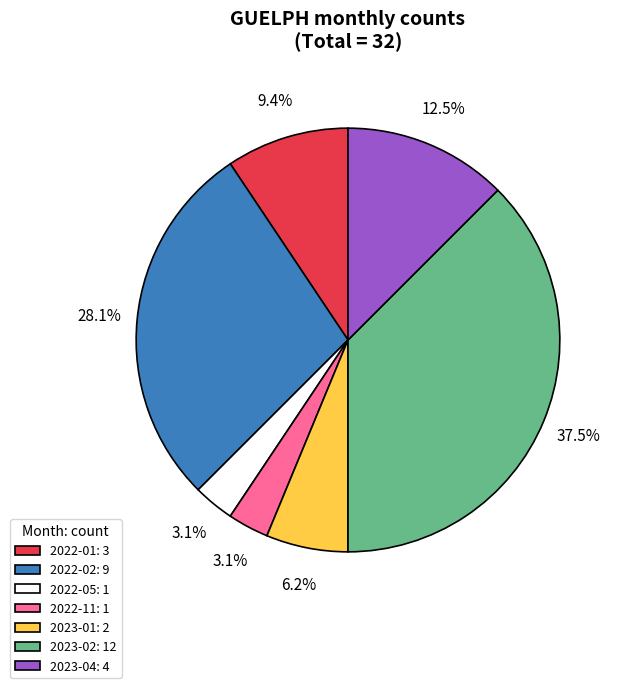

Do 2022-01: 3 and 2023-04: 4 together represent more than half of the pie?

No